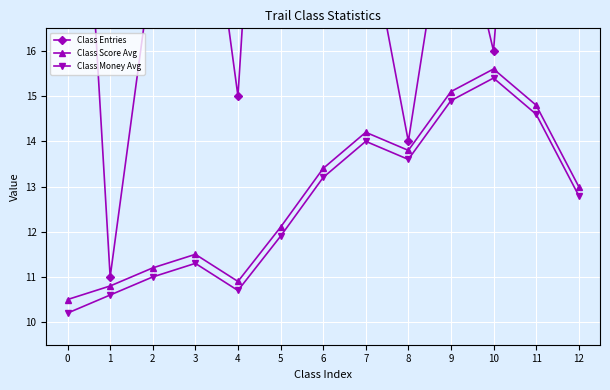

What is the lowest value of the Class Money Avg series?

10.2